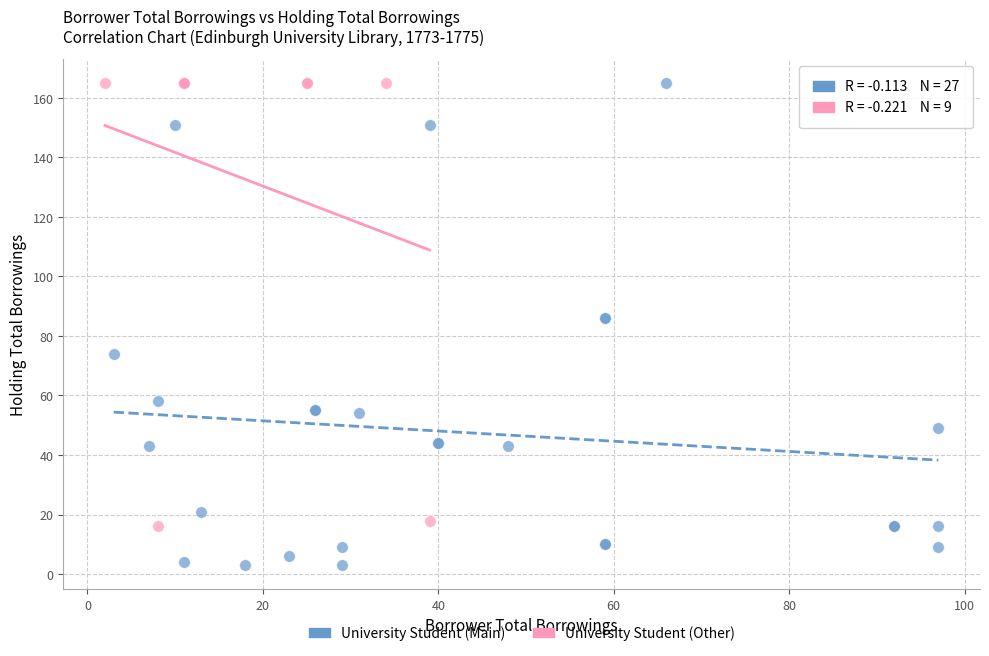

Which series contains the lowest Y value?

University Student (Main)